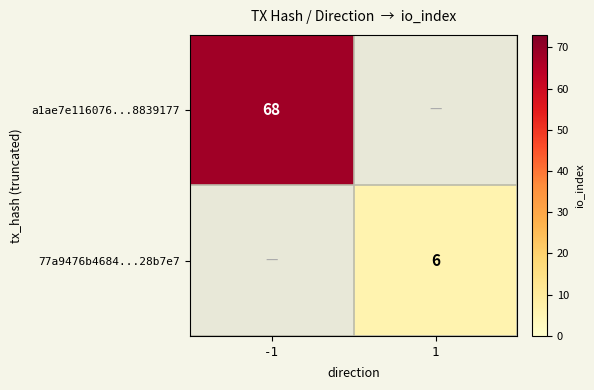

The 77a9476b4684...28b7e7 series shows 10.2 at 1. True or false?

False